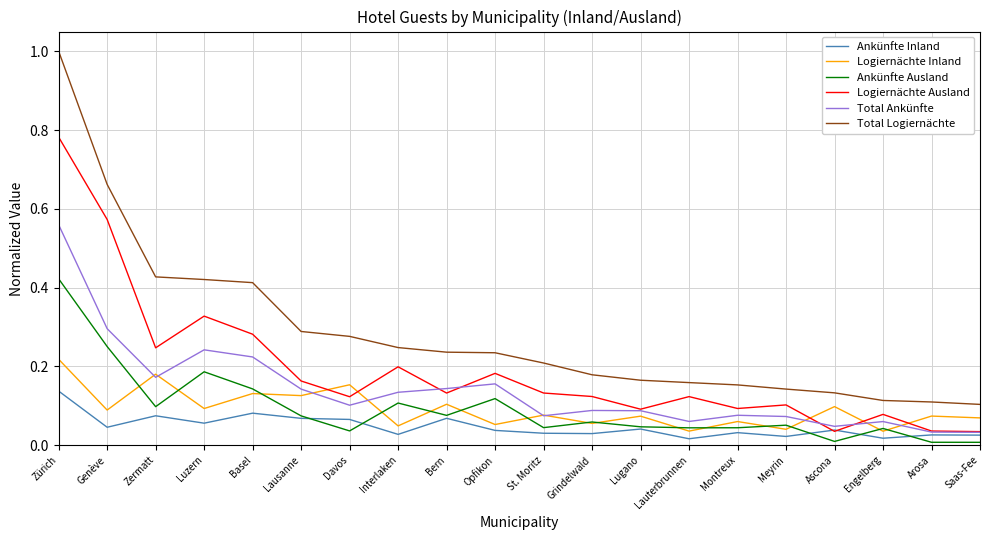

Between Zürich and Montreux, which series saw the biggest shift?

Total Logiernächte